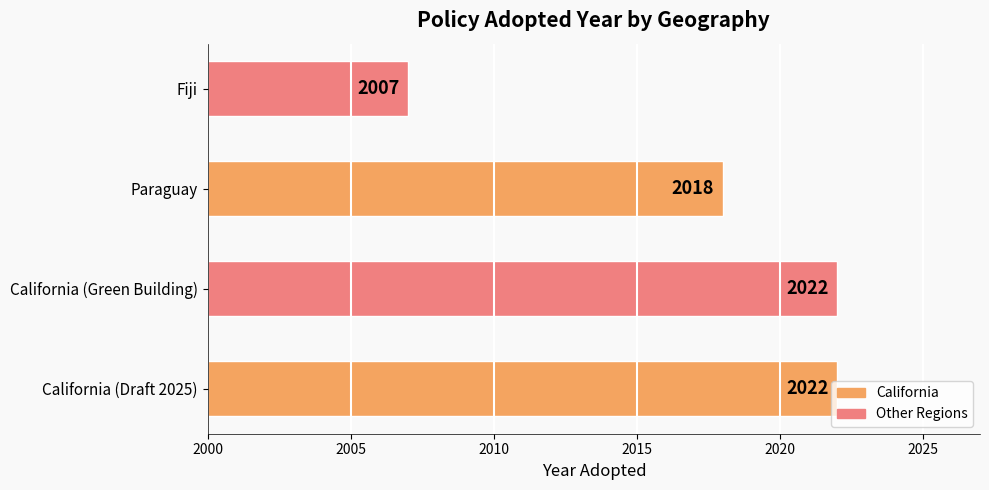

How many distinct data groups are displayed?

1